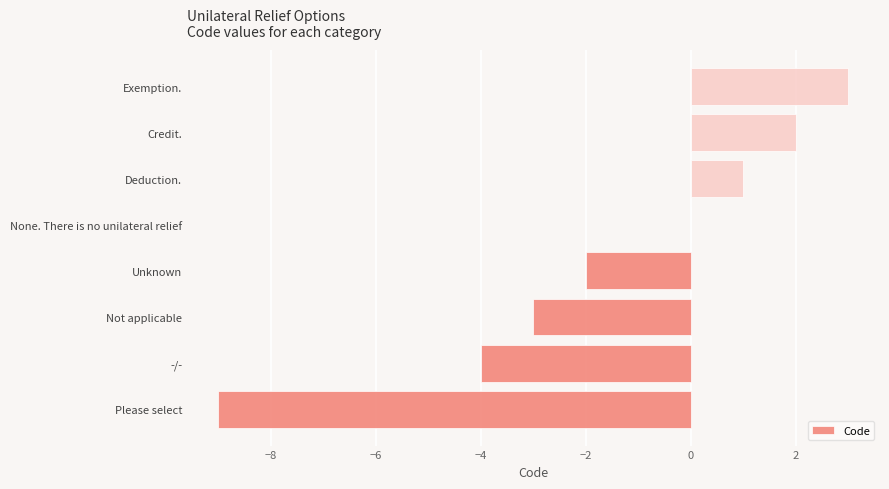

What is the sum of all values?

-12